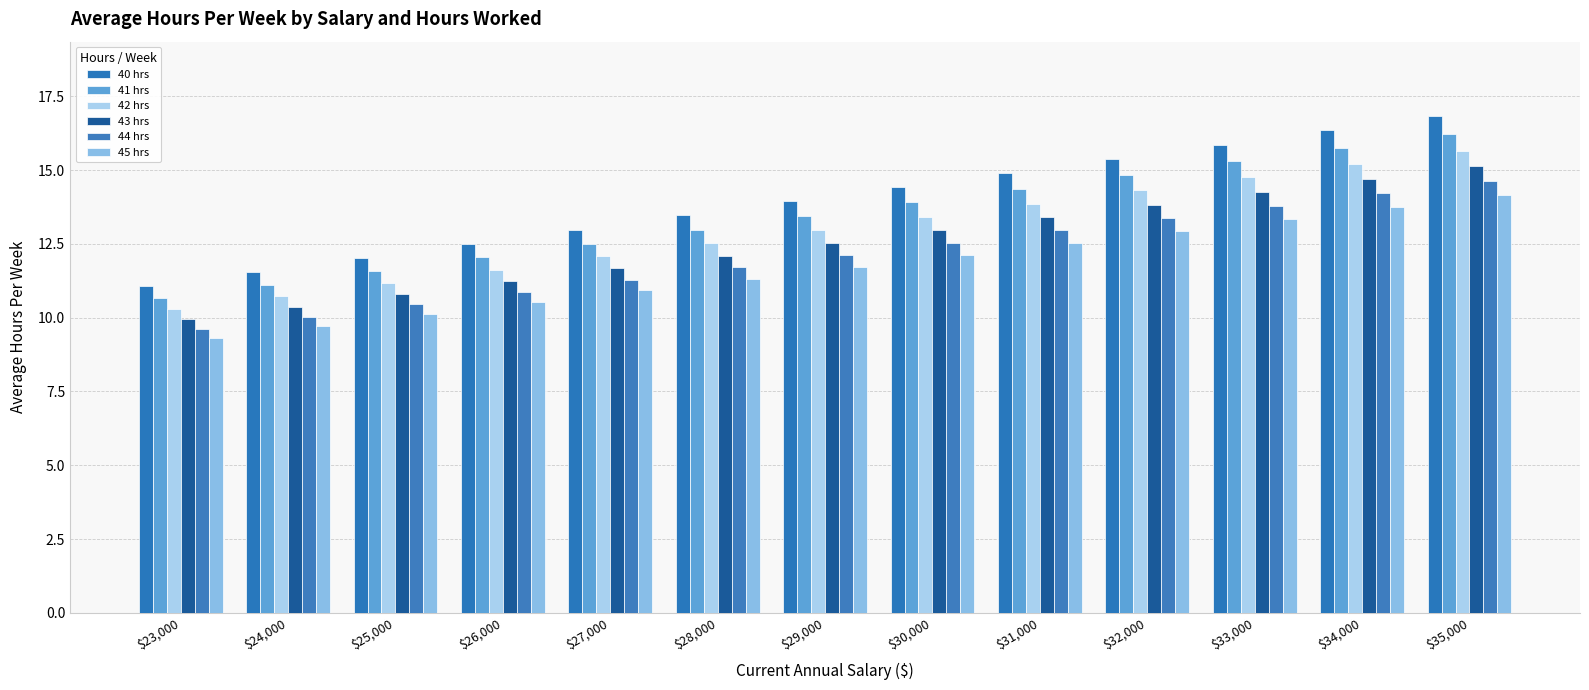

Reading left to right, transcribe all the data shown in this chart.

40 hrs: $23,000=11.1	$24,000=11.5	$25,000=12.0	$26,000=12.5	$27,000=13.0	$28,000=13.5	$29,000=13.9	$30,000=14.4	$31,000=14.9	$32,000=15.4	$33,000=15.9	$34,000=16.3	$35,000=16.8
41 hrs: $23,000=10.7	$24,000=11.1	$25,000=11.6	$26,000=12.0	$27,000=12.5	$28,000=13.0	$29,000=13.4	$30,000=13.9	$31,000=14.4	$32,000=14.8	$33,000=15.3	$34,000=15.8	$35,000=16.2
42 hrs: $23,000=10.3	$24,000=10.7	$25,000=11.2	$26,000=11.6	$27,000=12.1	$28,000=12.5	$29,000=13.0	$30,000=13.4	$31,000=13.9	$32,000=14.3	$33,000=14.8	$34,000=15.2	$35,000=15.7
43 hrs: $23,000=9.9	$24,000=10.4	$25,000=10.8	$26,000=11.2	$27,000=11.7	$28,000=12.1	$29,000=12.5	$30,000=13.0	$31,000=13.4	$32,000=13.8	$33,000=14.3	$34,000=14.7	$35,000=15.1
44 hrs: $23,000=9.6	$24,000=10.0	$25,000=10.5	$26,000=10.9	$27,000=11.3	$28,000=11.7	$29,000=12.1	$30,000=12.5	$31,000=13.0	$32,000=13.4	$33,000=13.8	$34,000=14.2	$35,000=14.6
45 hrs: $23,000=9.3	$24,000=9.7	$25,000=10.1	$26,000=10.5	$27,000=10.9	$28,000=11.3	$29,000=11.7	$30,000=12.1	$31,000=12.5	$32,000=12.9	$33,000=13.3	$34,000=13.8	$35,000=14.2